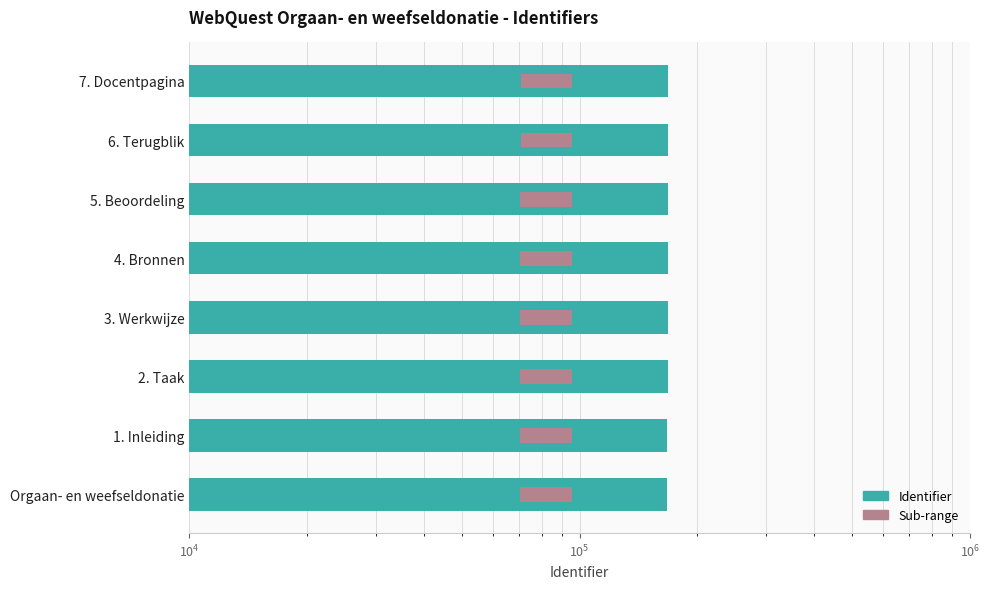

What is the average value of the Sub-range series?

25204.7